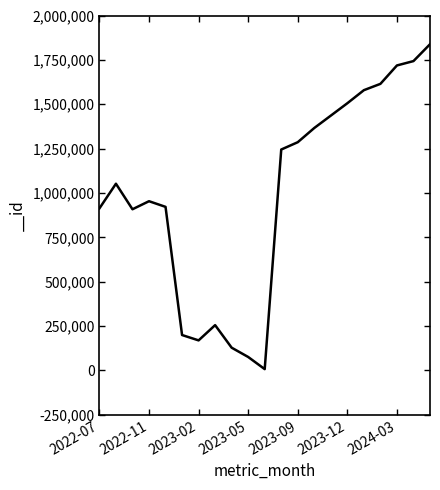

What is the difference between the maximum and minimum values?

1830612